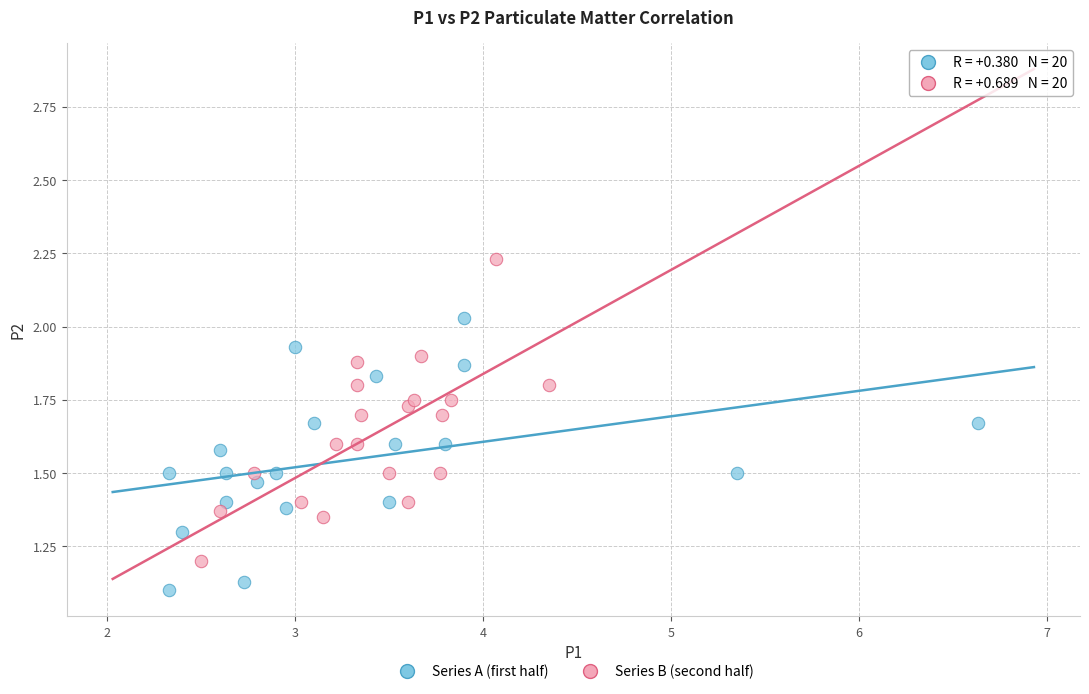

Which series reaches the maximum Y coordinate?

Series B (second half)